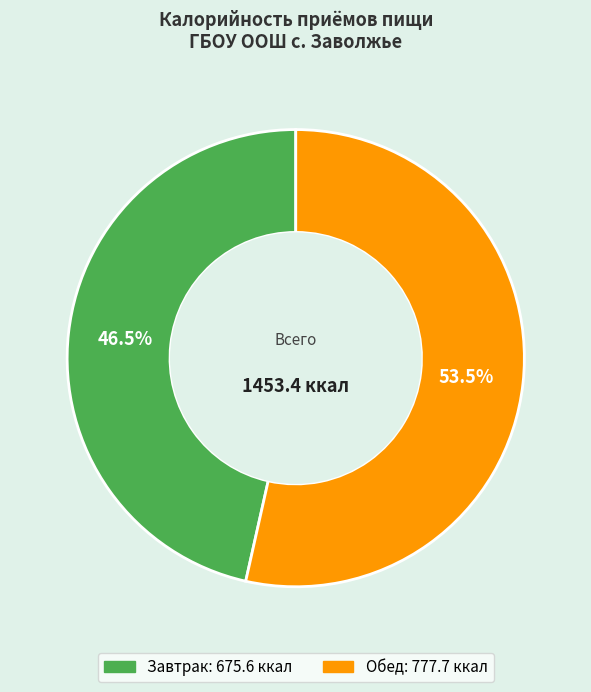

Do Завтрак and Обед together represent more than half of the pie?

Yes